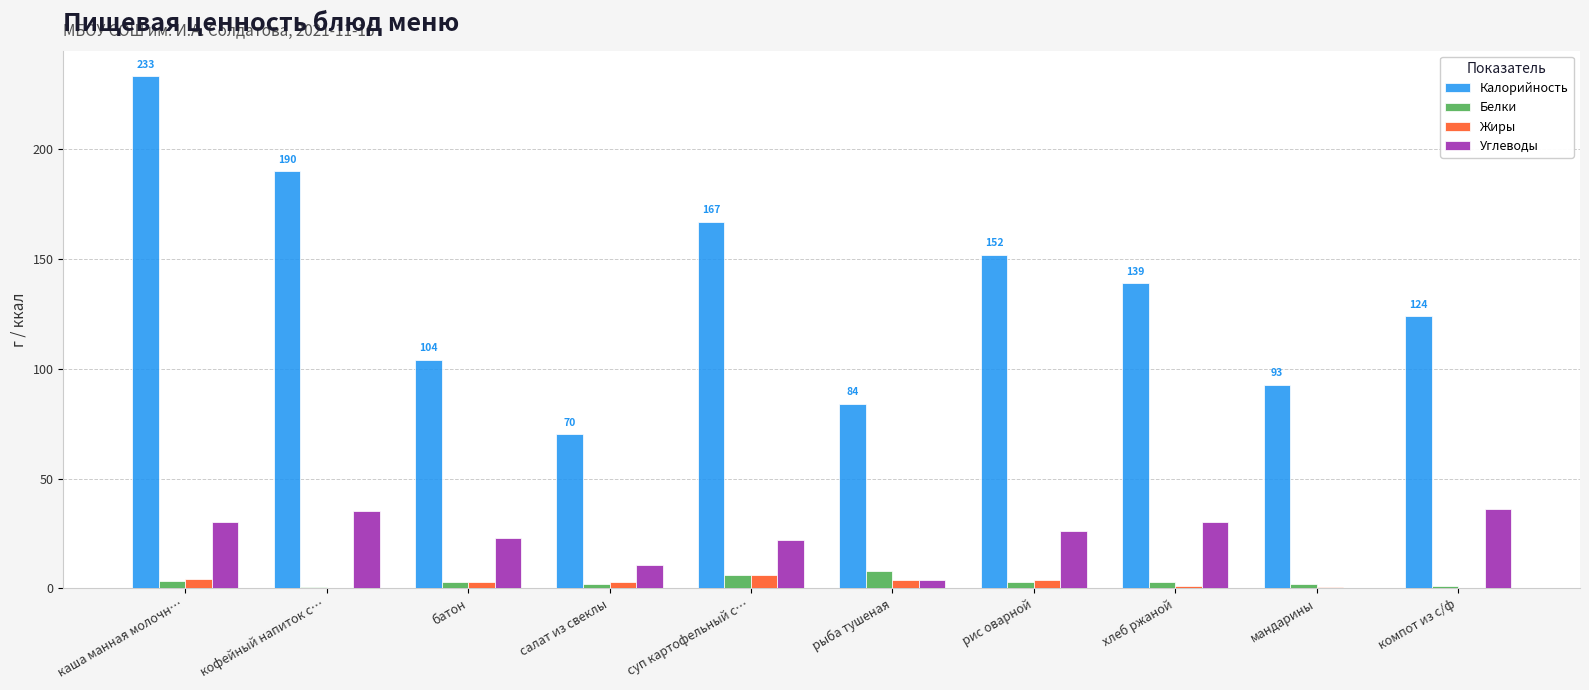

At which label is Углеводы closest to 18?

суп картофельный с…